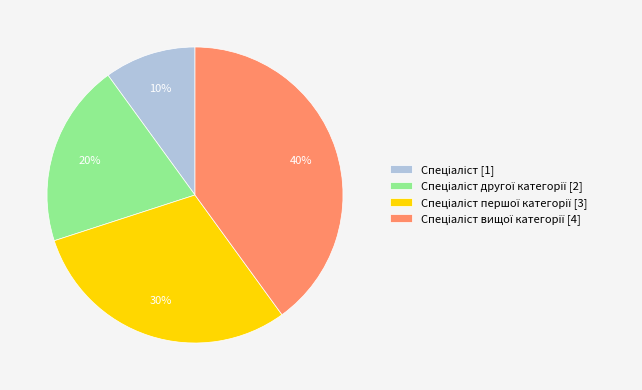

Does any single category account for the majority?

No